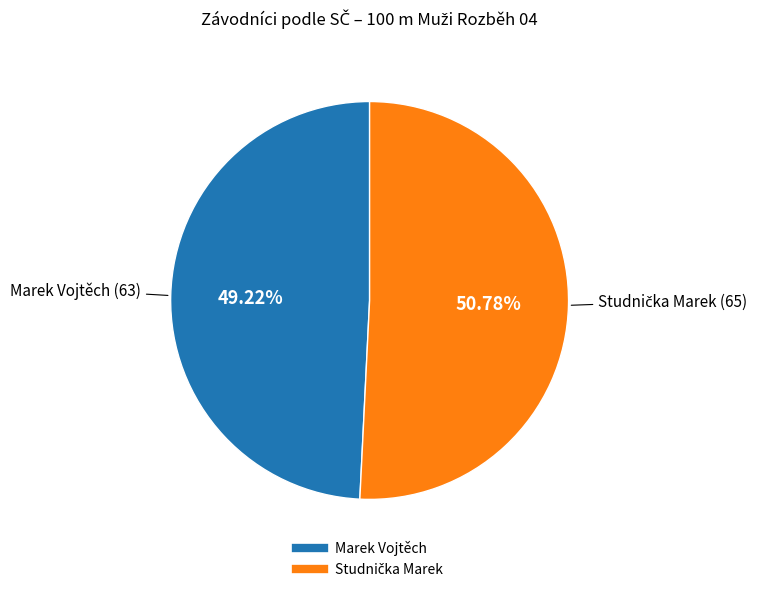

Is there a majority slice in this chart?

Yes